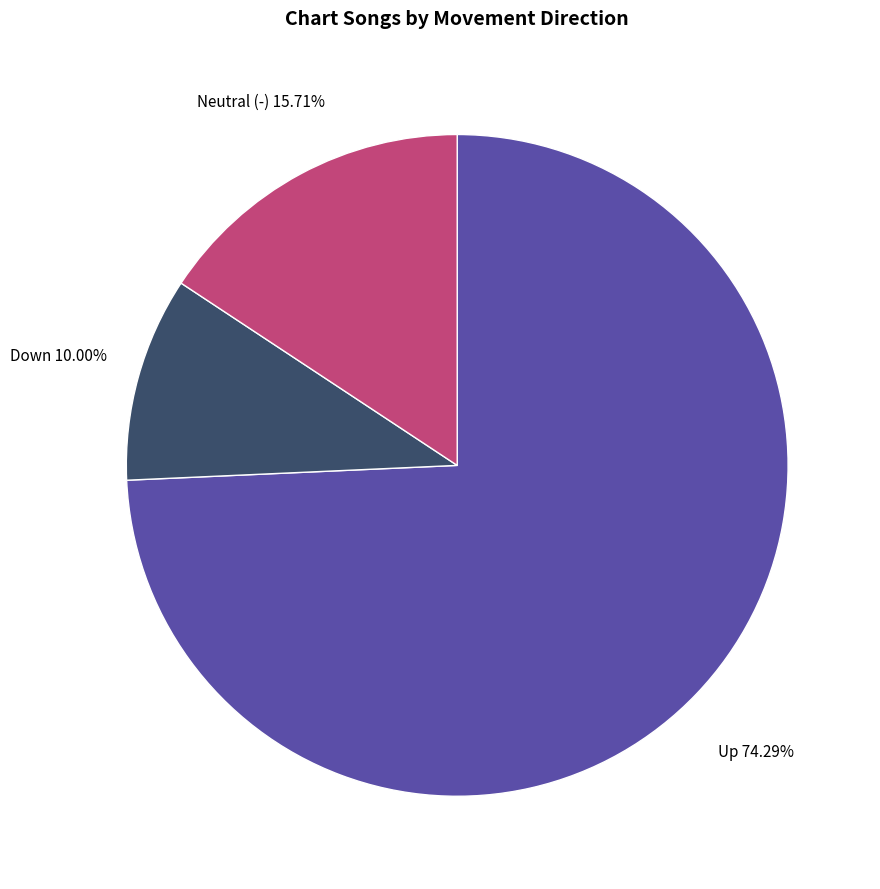

Is there a majority slice in this chart?

Yes